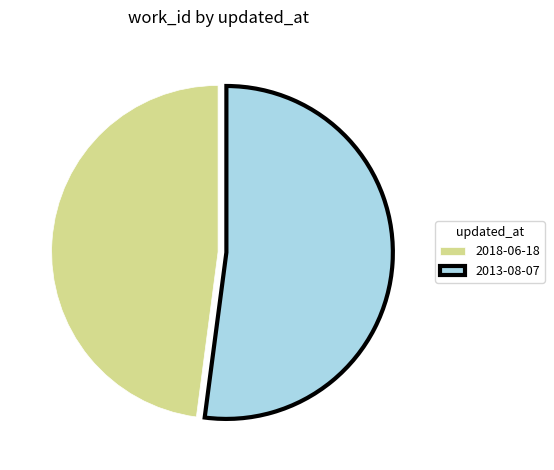

True or false: 2013-08-07 accounts for 64% of the total.

False